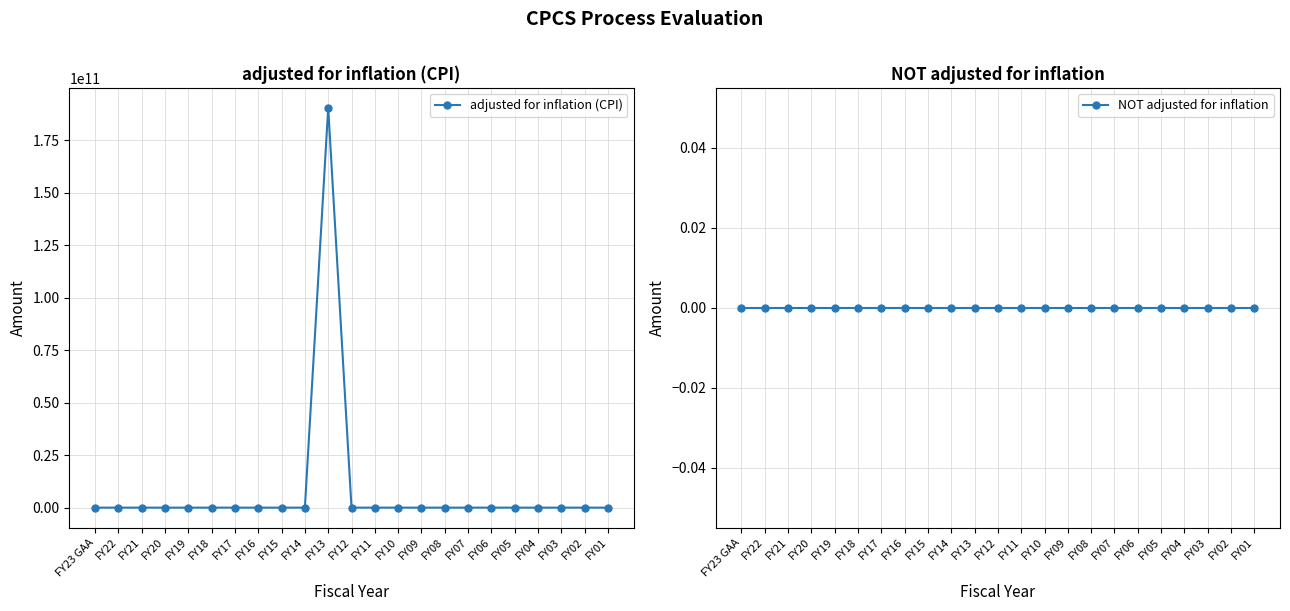

Where is NOT adjusted for inflation nearest to the value 0?

FY23 GAA